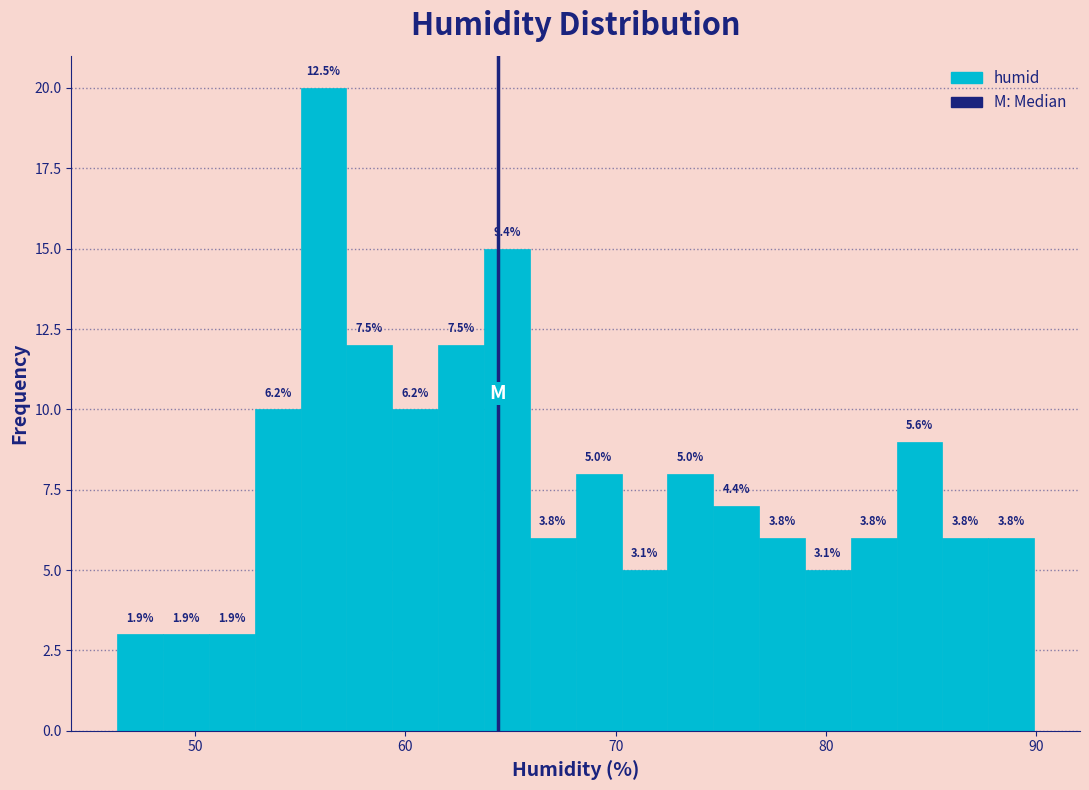

Around what value on the x-axis is the tallest bar? Give the approximate position of its centre, as read against the axis.

56